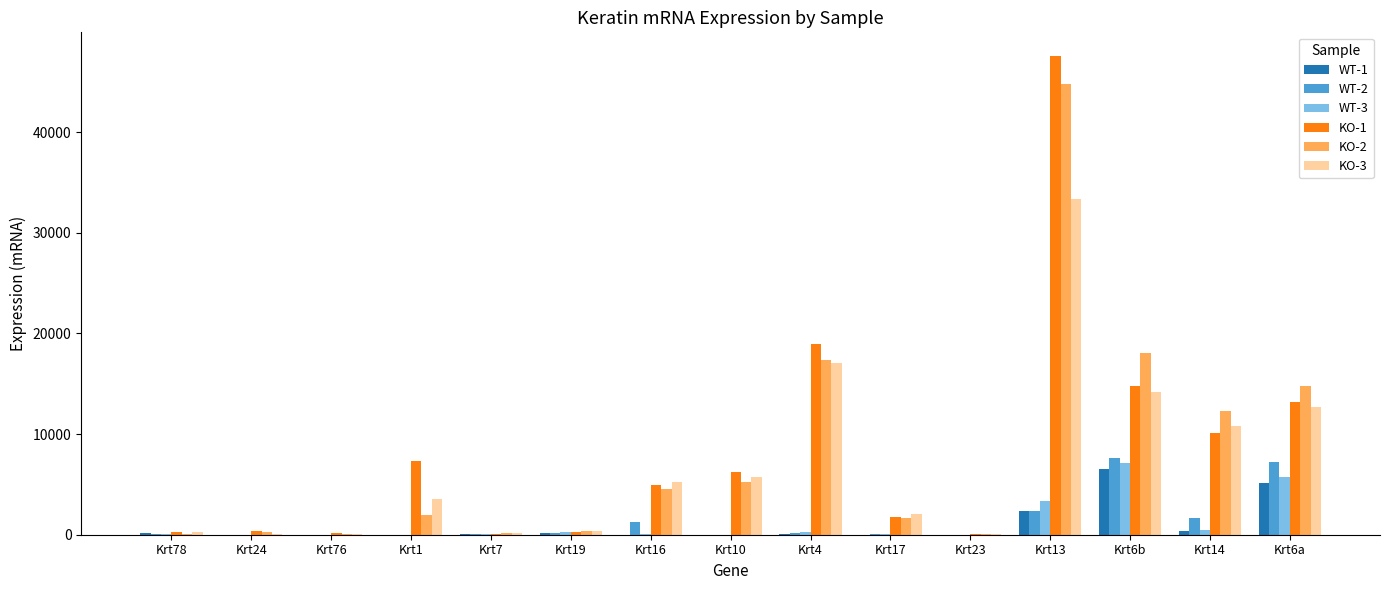

What is the greatest value displayed?

47533.4